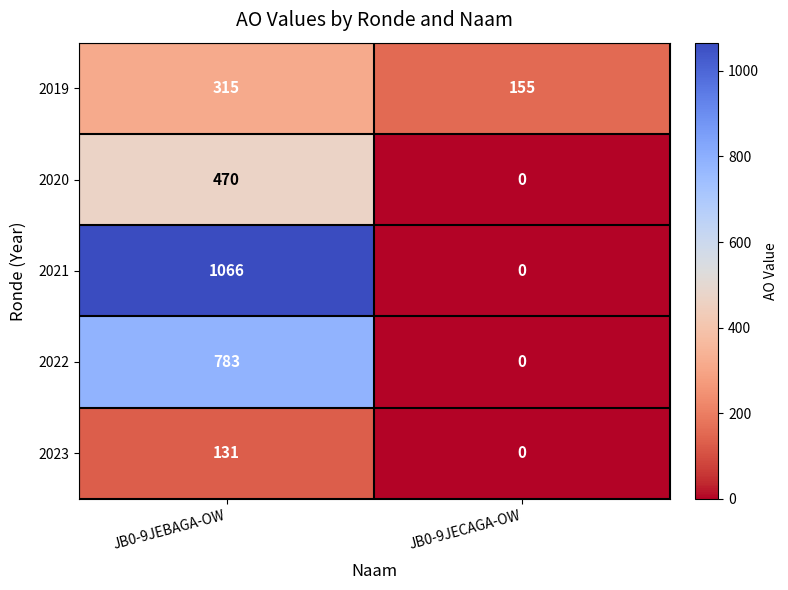

The 2019 series shows 239 at JB0-9JECAGA-OW. True or false?

False